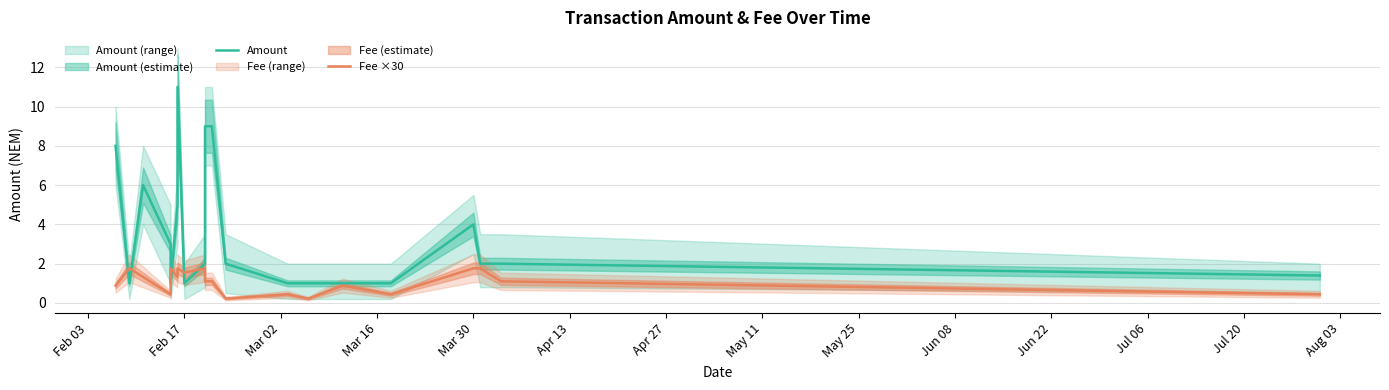

After their last crossing, which series has the higher values: Amount or Fee ×30?

Amount